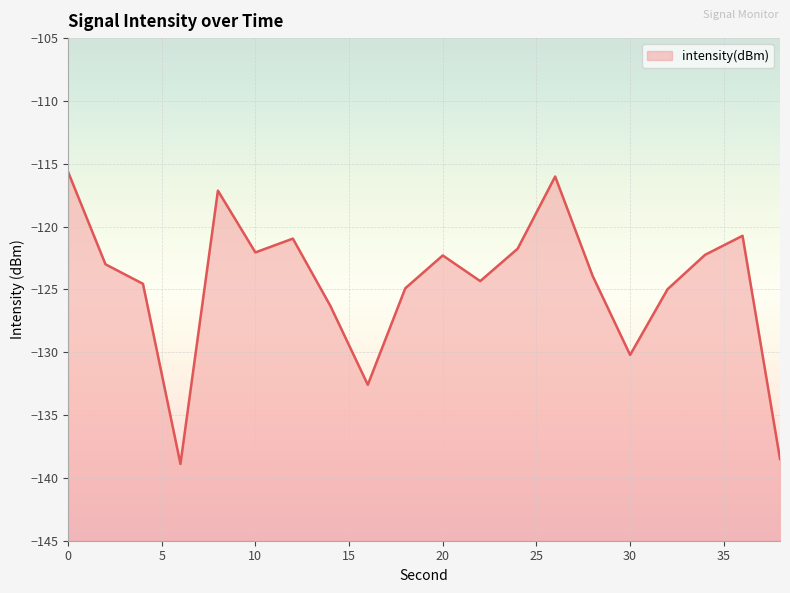

What is the change in value from 24 to 26?

+5.7